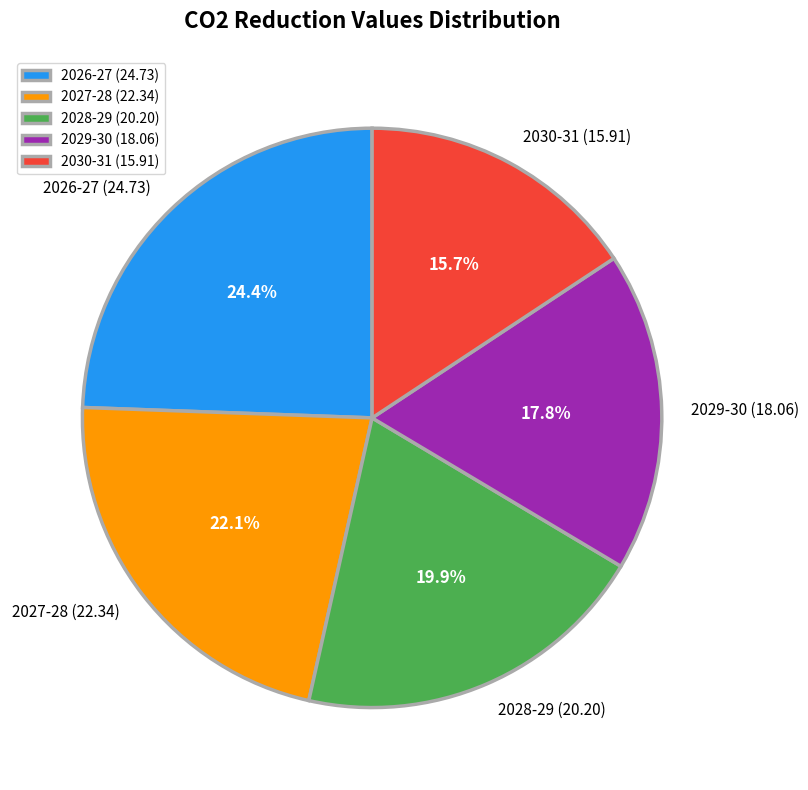

Count the number of slices in the pie.

5